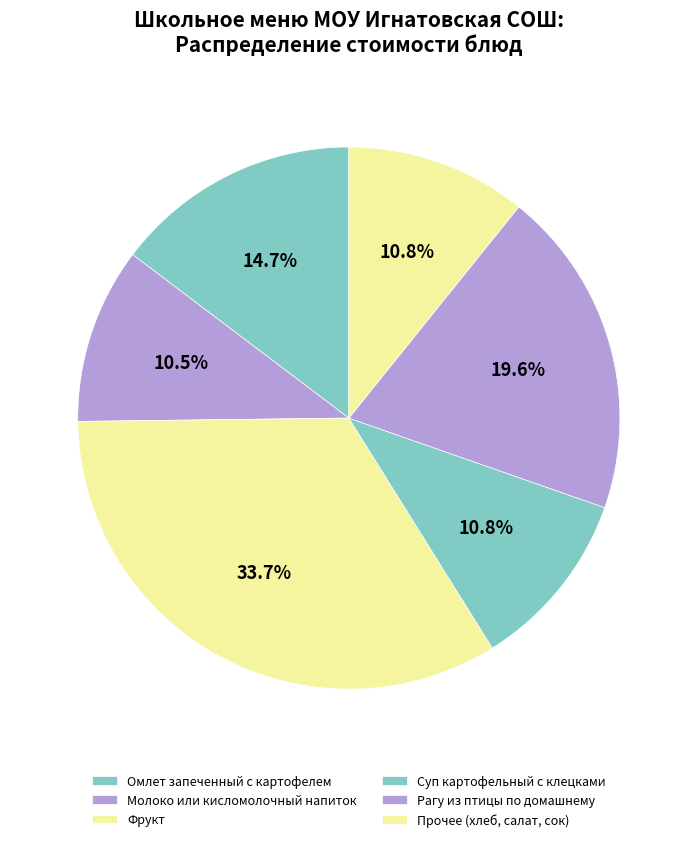

How many segments does this pie chart have?

6